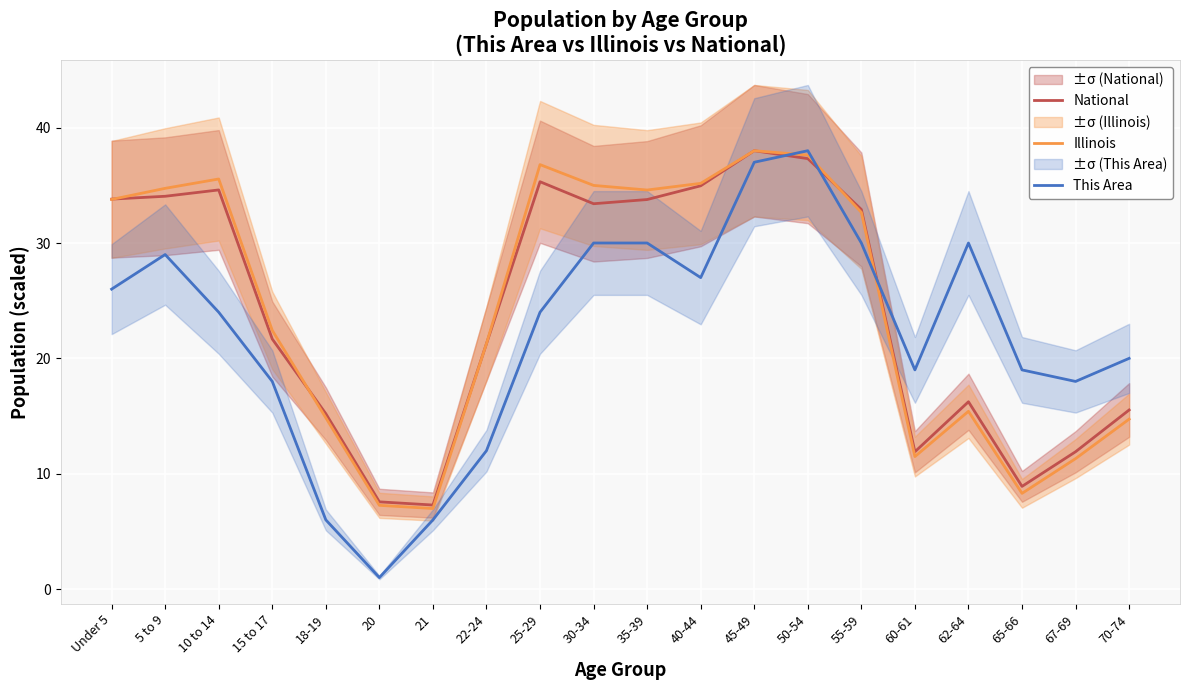

True or false: Illinois and National intersect in this chart.

True